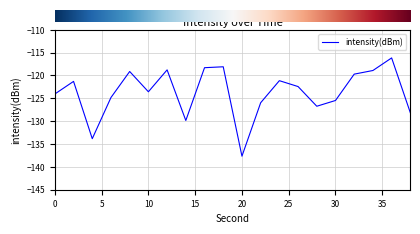

How many lines are shown in the chart?

1